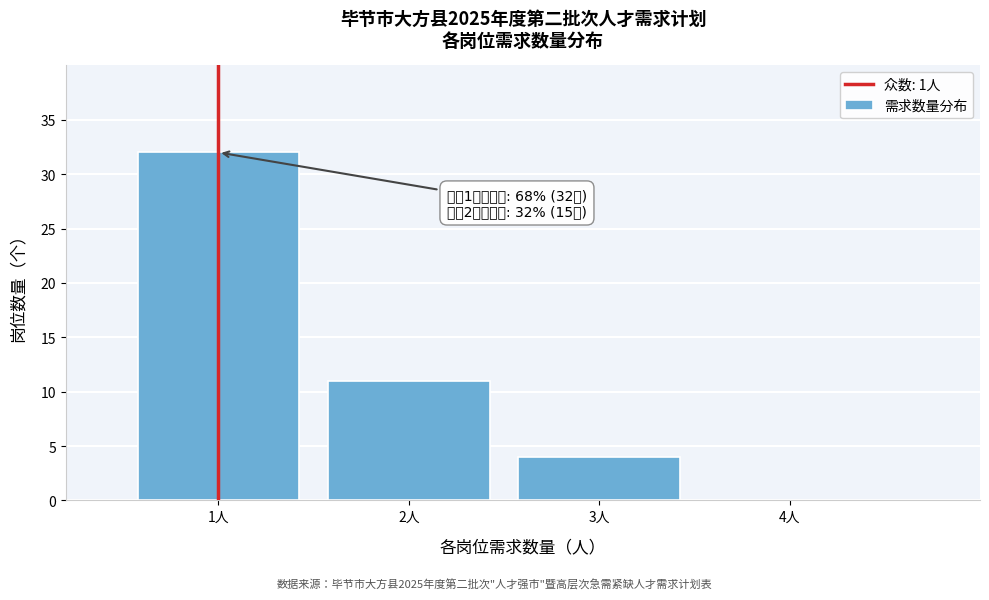

Reading left to right, what are all the values shown in this chart?

1人=32	2人=11	3人=4	4人=0